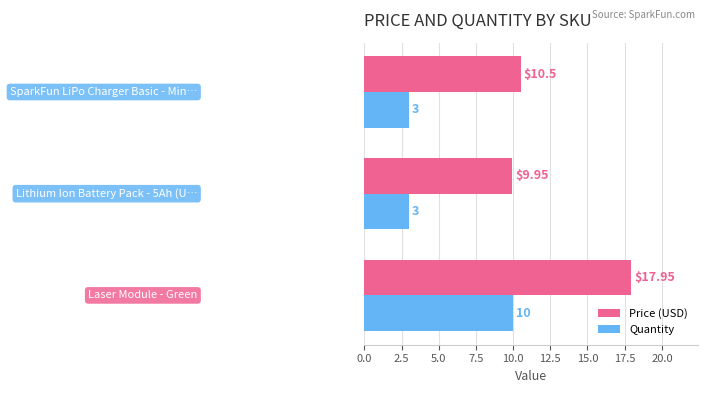

What is the average value of the Quantity series?

5.3